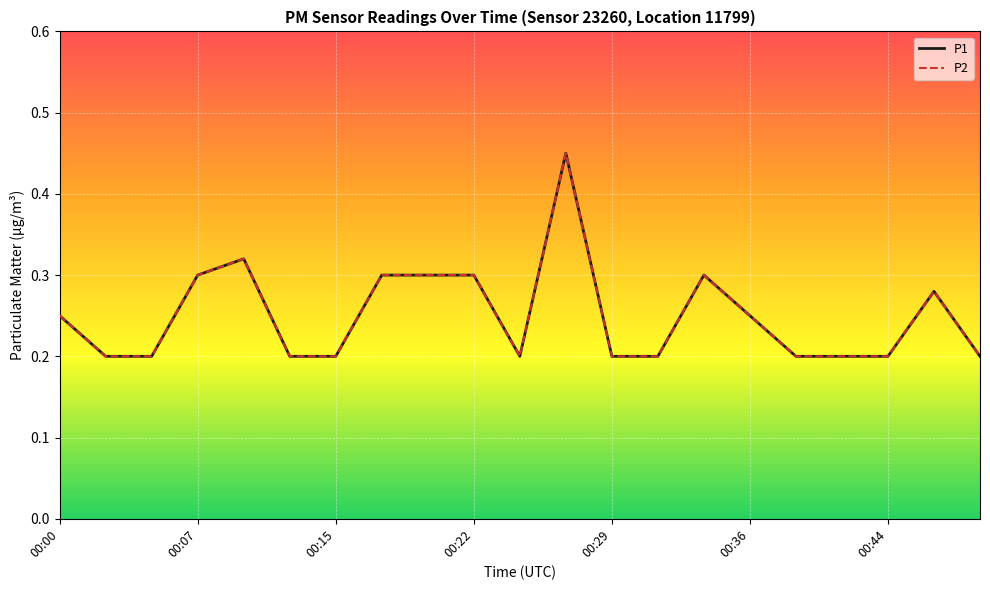

What is the lowest value of the P2 series?

0.2